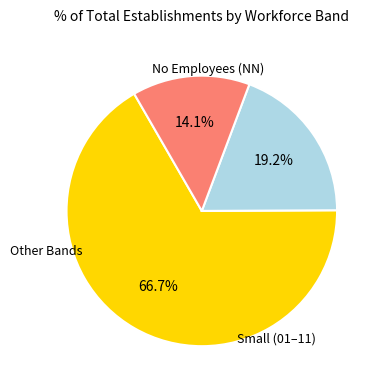

Is there a majority slice in this chart?

Yes